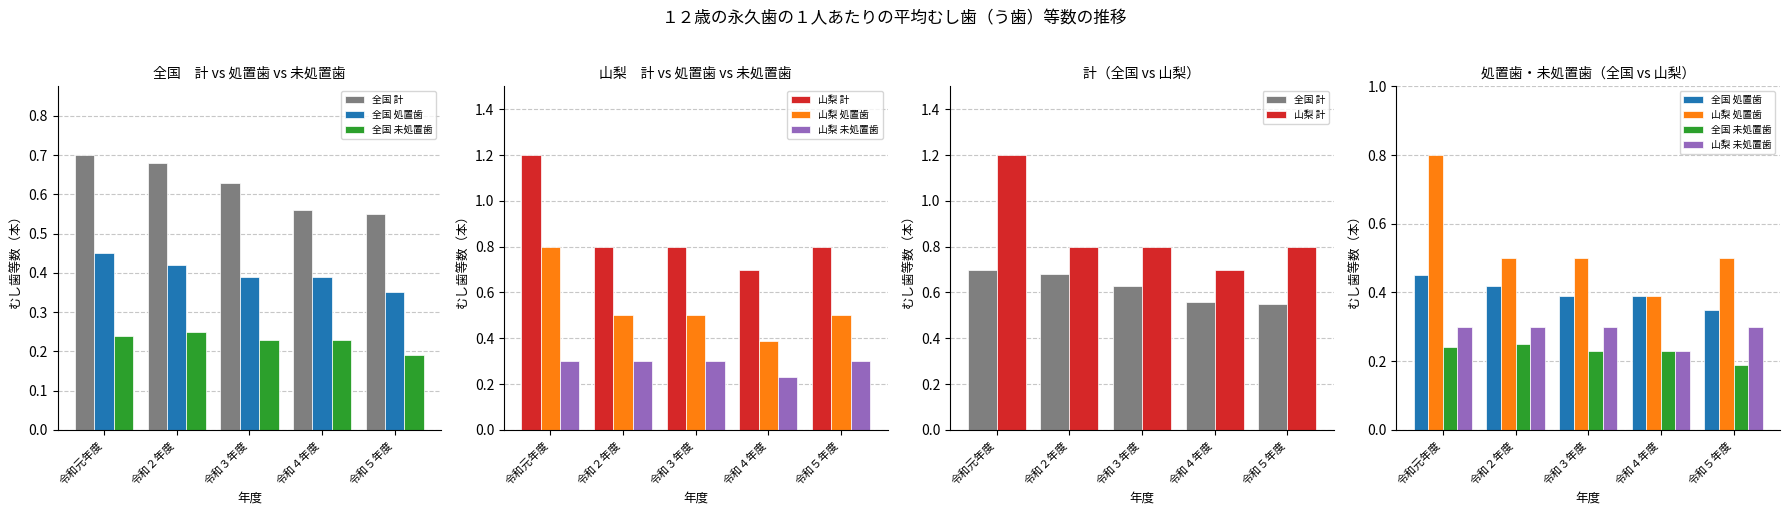

Which series has the largest range (max minus min)?

山梨 計